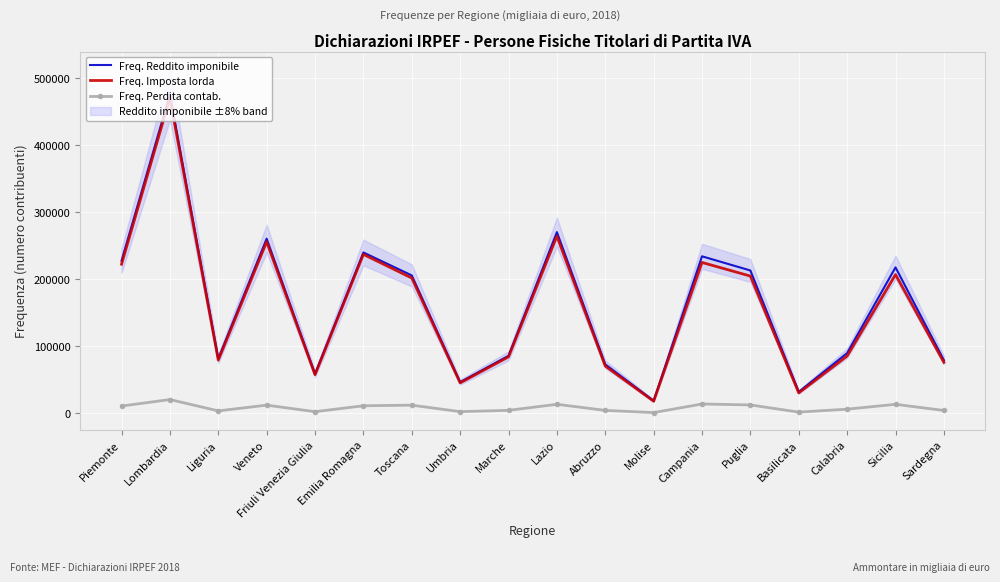

What is the sum of all Freq. Reddito imponibile values?

2913924